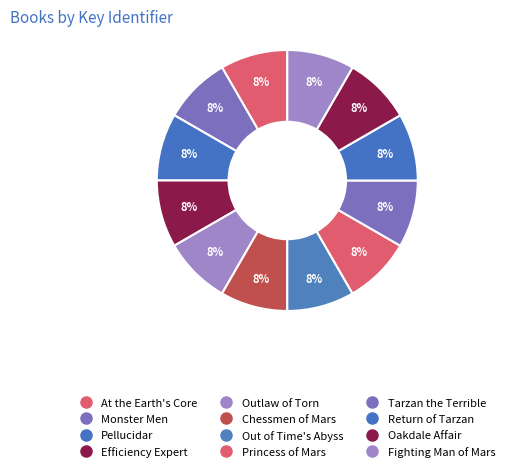

How many segments does this pie chart have?

12